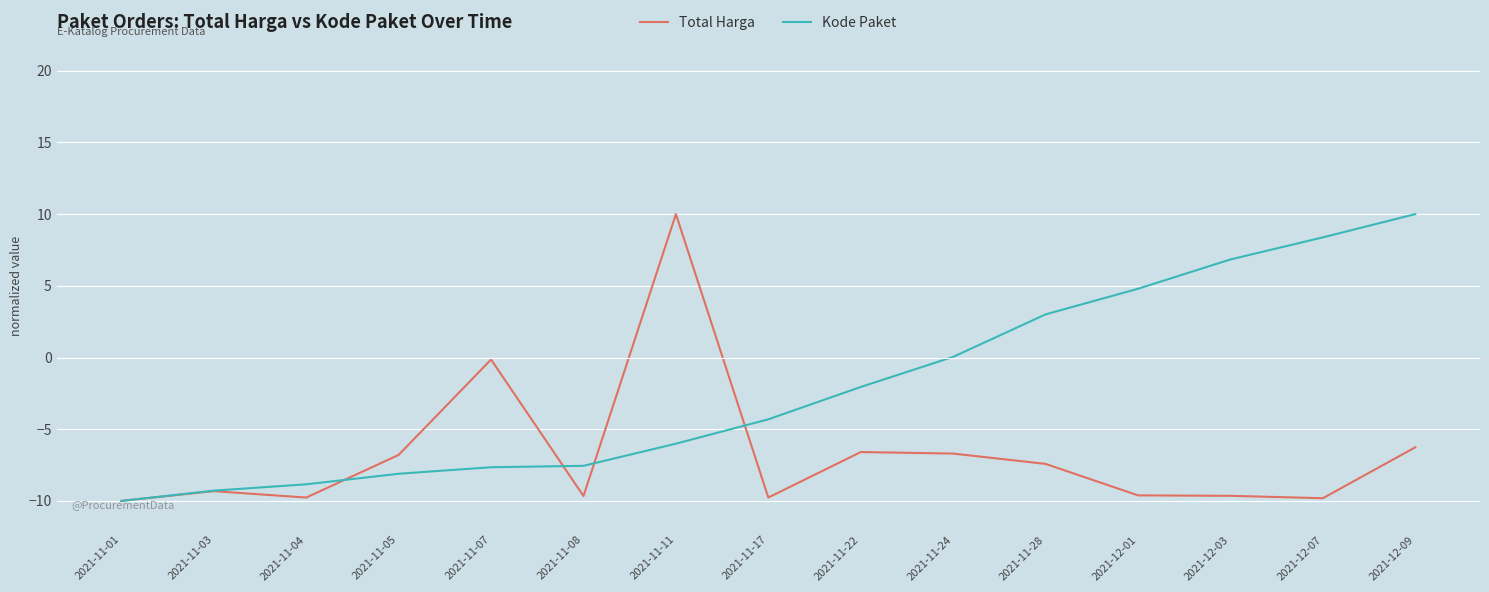

Which series has the largest total across all categories?

Kode Paket